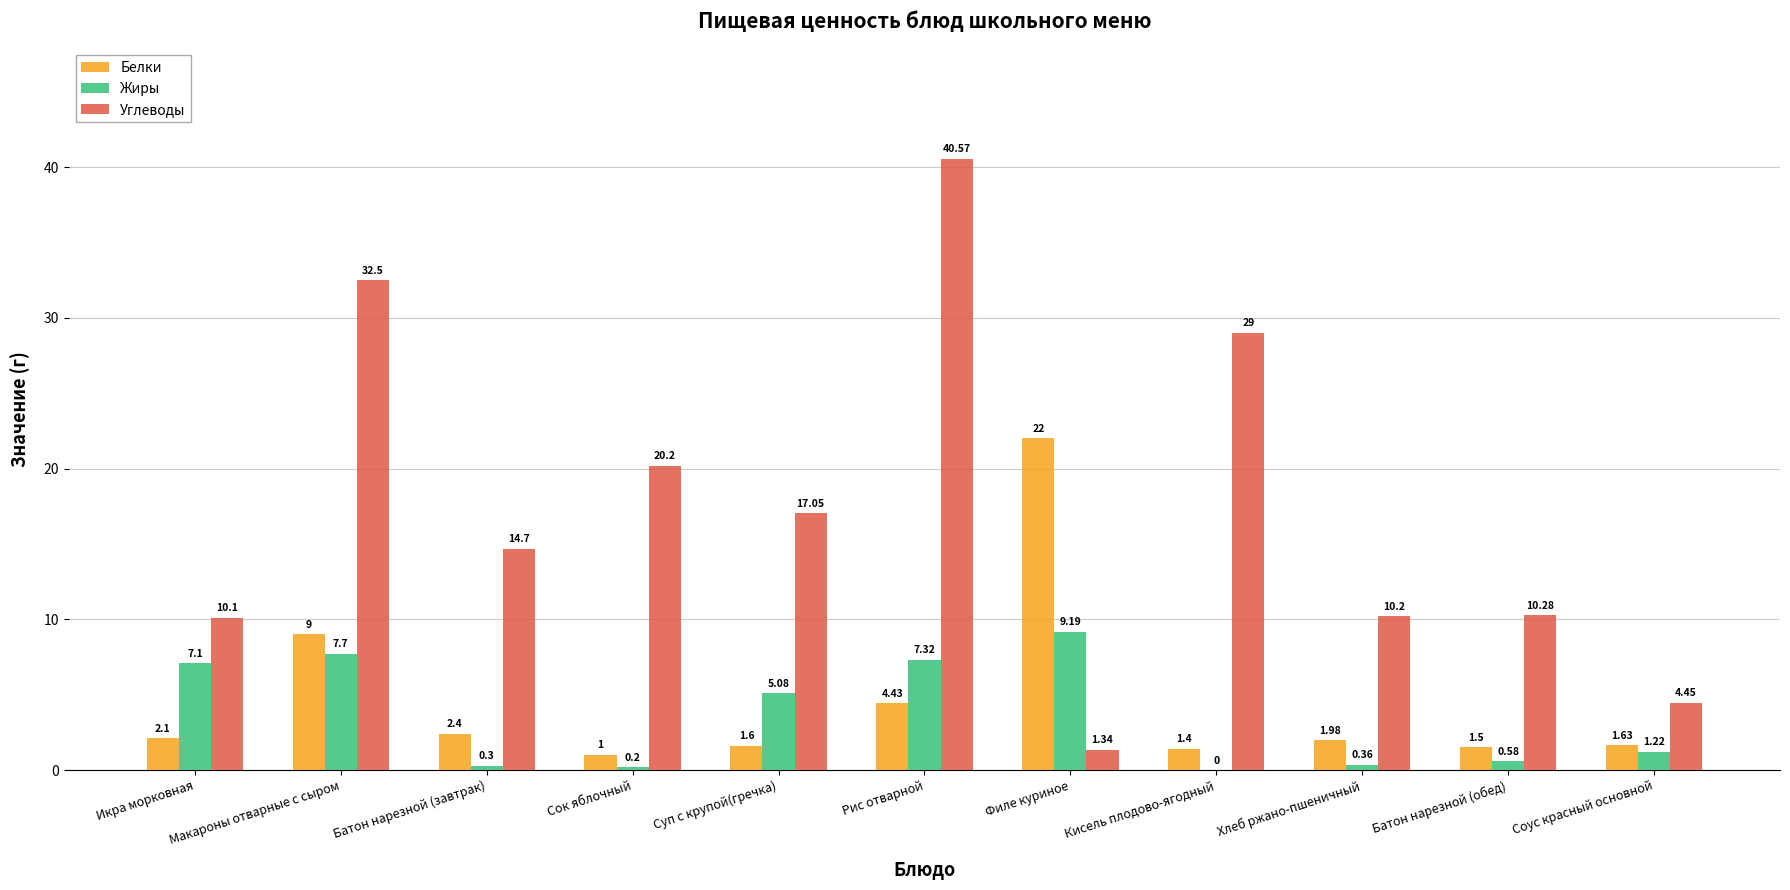

Between Хлеб ржано-пшеничный and Батон нарезной (обед), which series saw the biggest shift?

Белки